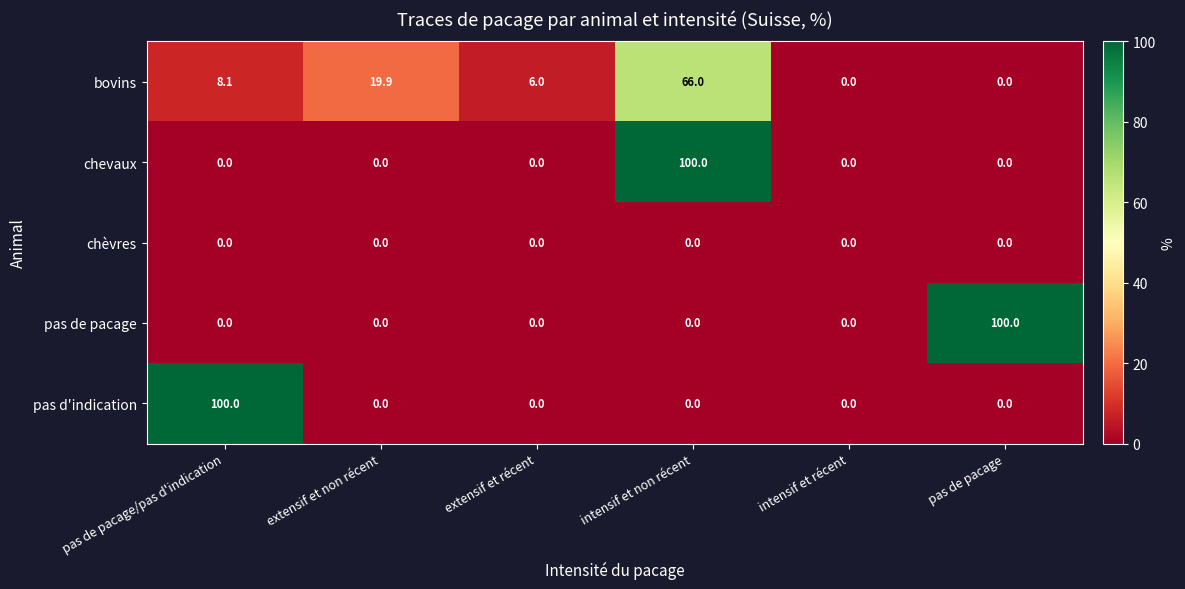

True or false: bovins has a value of 6.0 at extensif et récent.

True